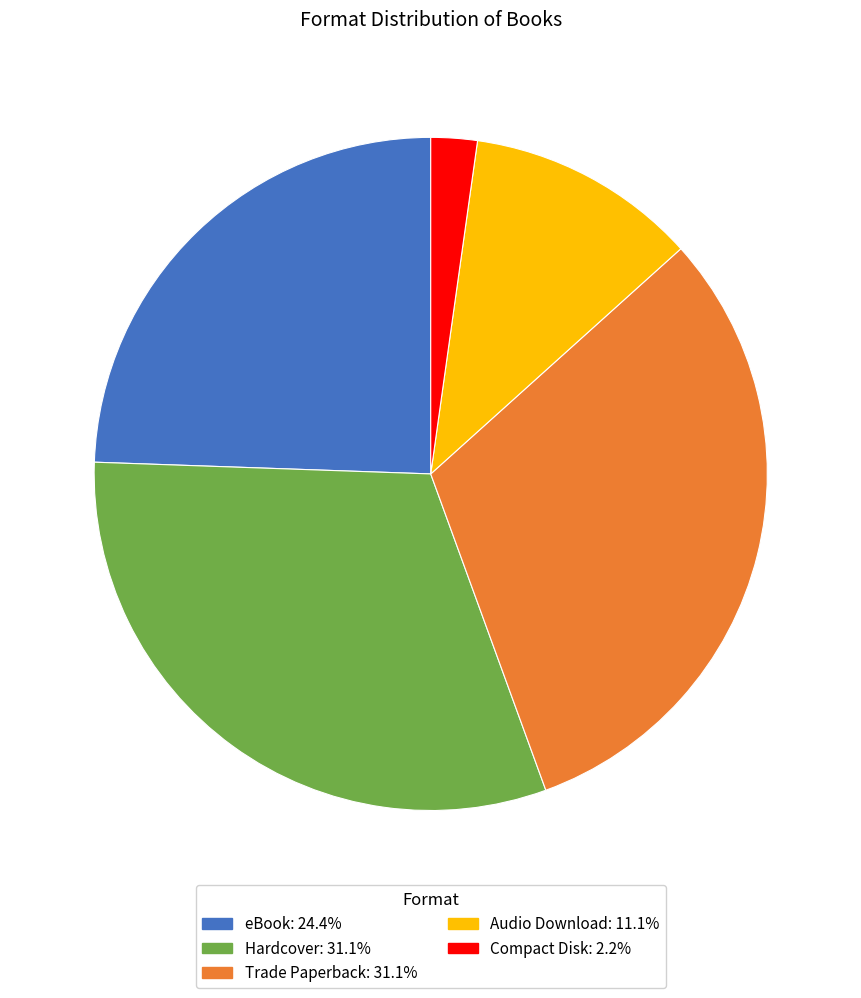

Is there a majority slice in this chart?

No